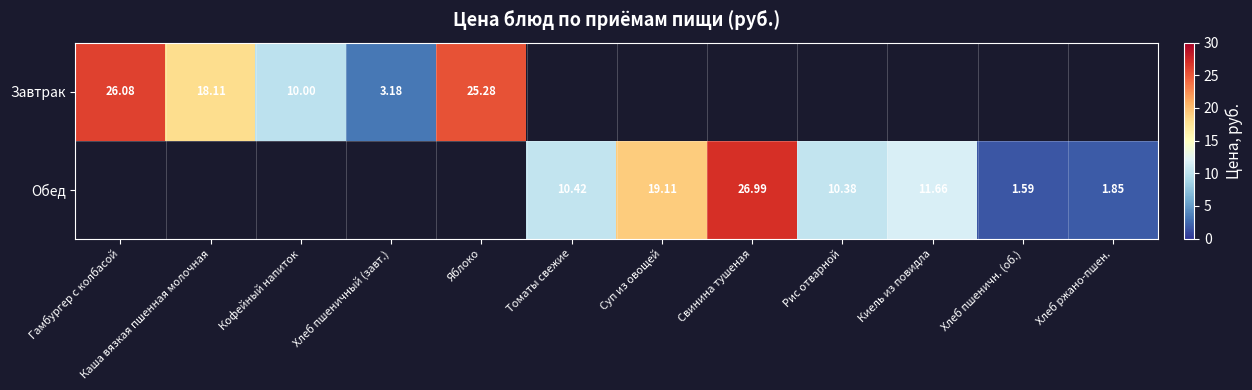

What is the minimum value shown in the chart?

1.6